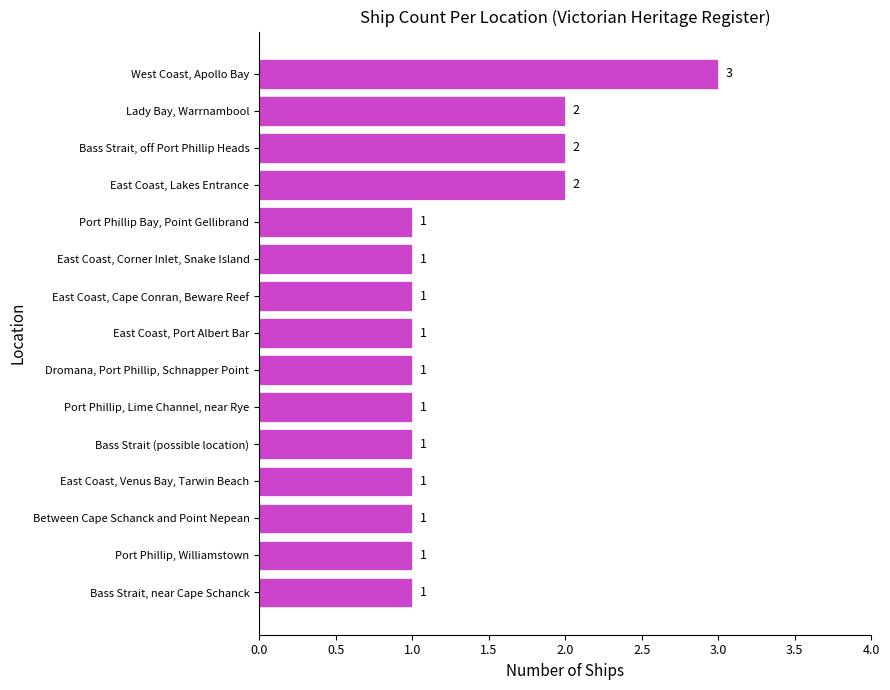

The chart shows a value of 1 at Bass Strait, near Cape Schanck. True or false?

True